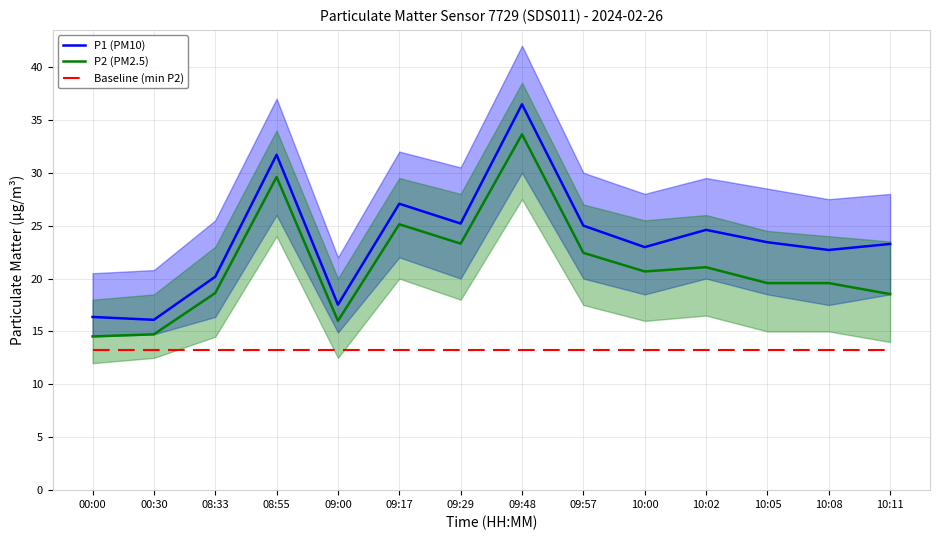

List the series in order of their peak value, highest first.

P1 (PM10), P2 (PM2.5), Baseline (min P2)